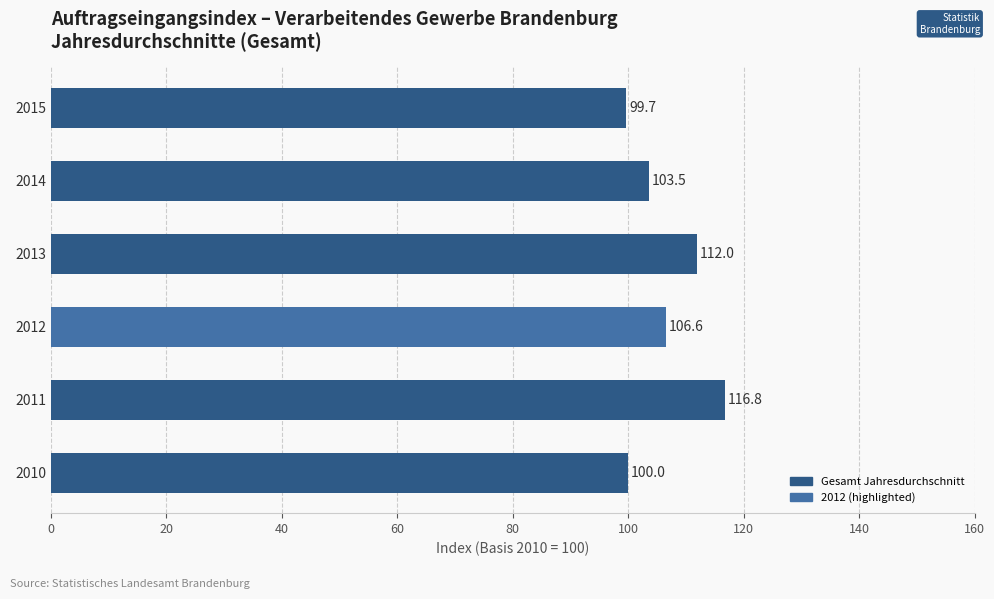

At which label is the value closest to 108?

2012